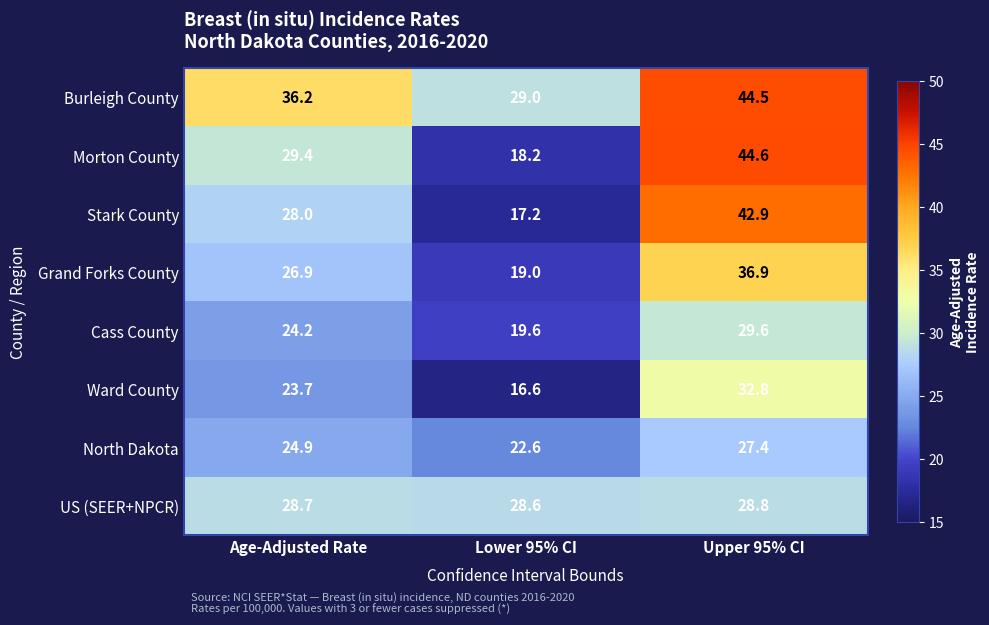

What is the difference between the highest and lowest values at Age-Adjusted Rate?

12.5